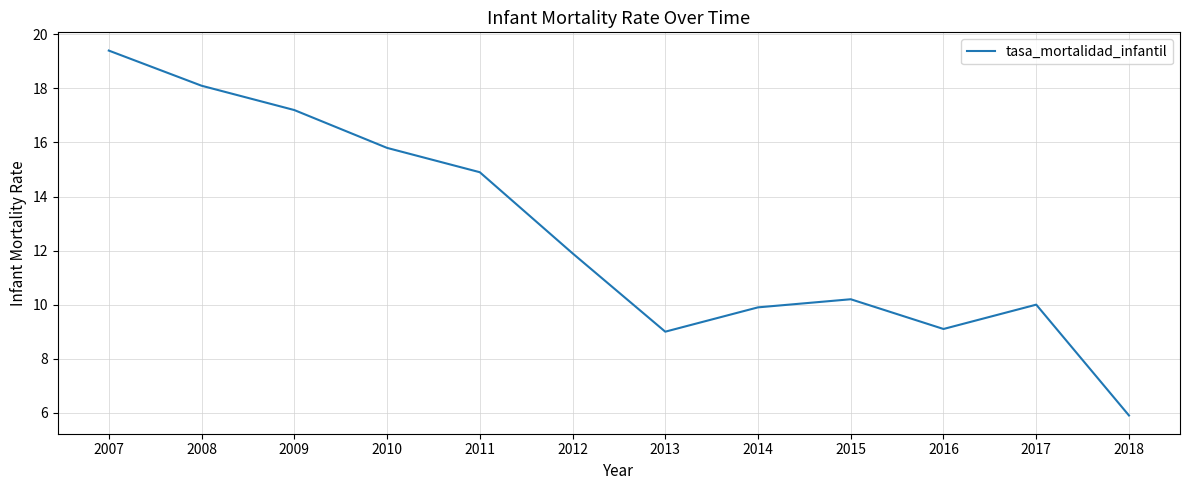

What is the difference between the second highest and second lowest values?

9.1